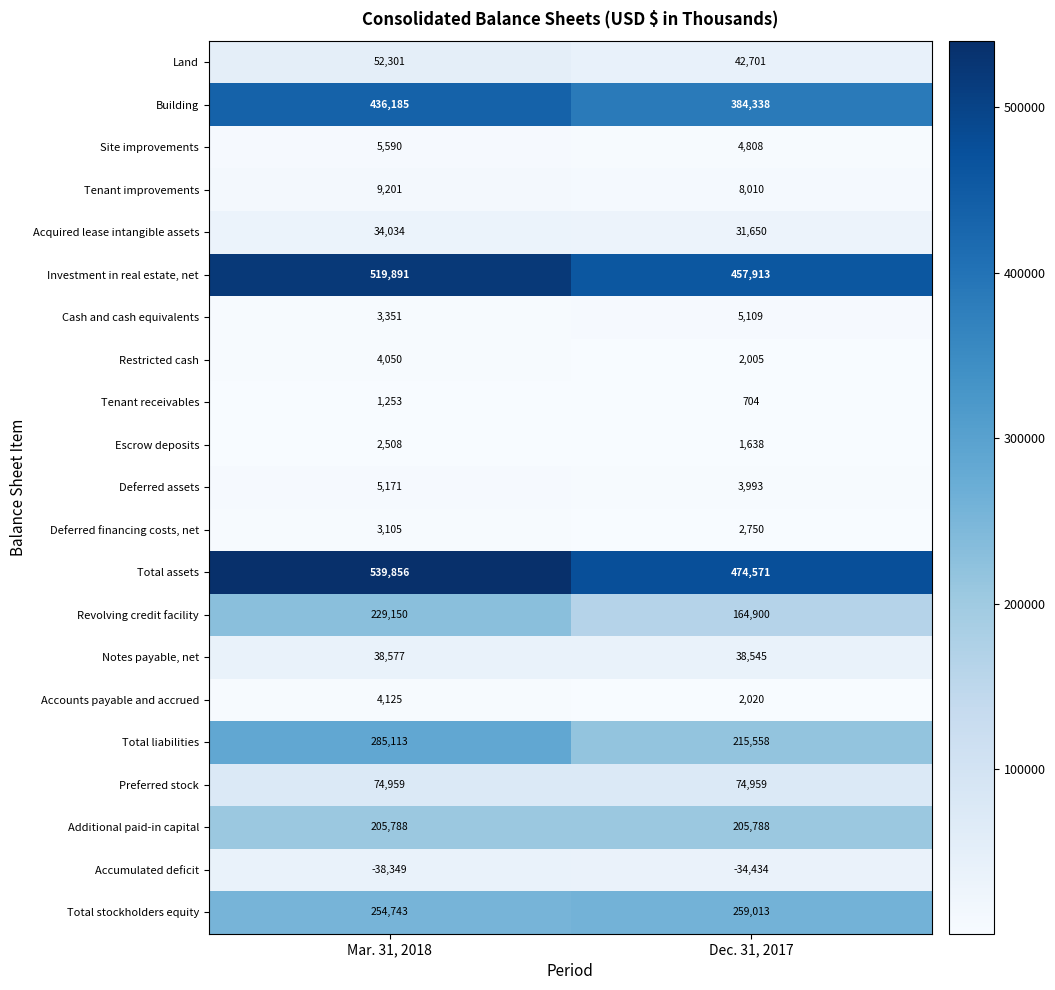

Count the number of categories in the chart.

2